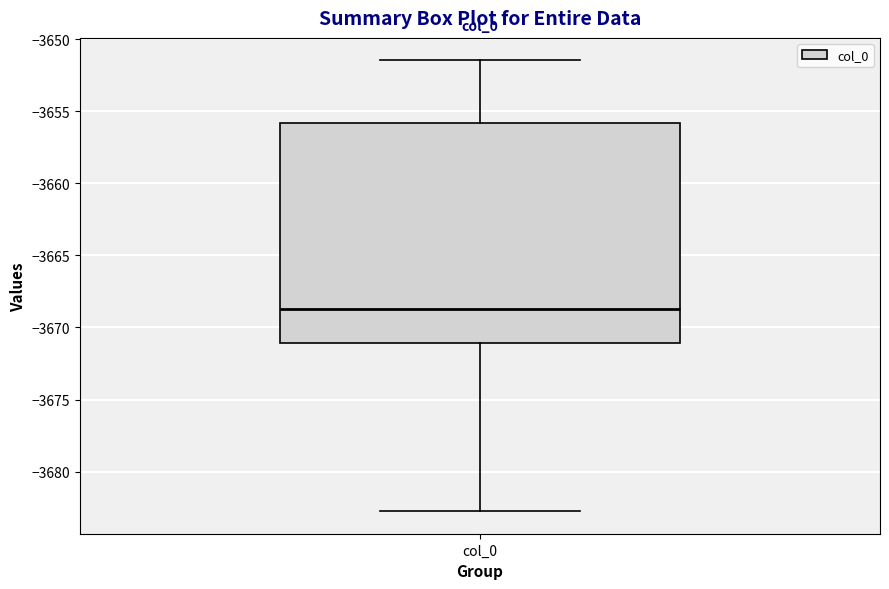

Read this box plot against the y-axis: the position of the median line, the range covered by the box, and the ends of both whiskers. The values are not printed on the chart, so give them approximately, as read against the axis.

median -3668.5, box -3671.0 to -3656.0, whiskers -3682.5 to -3651.5